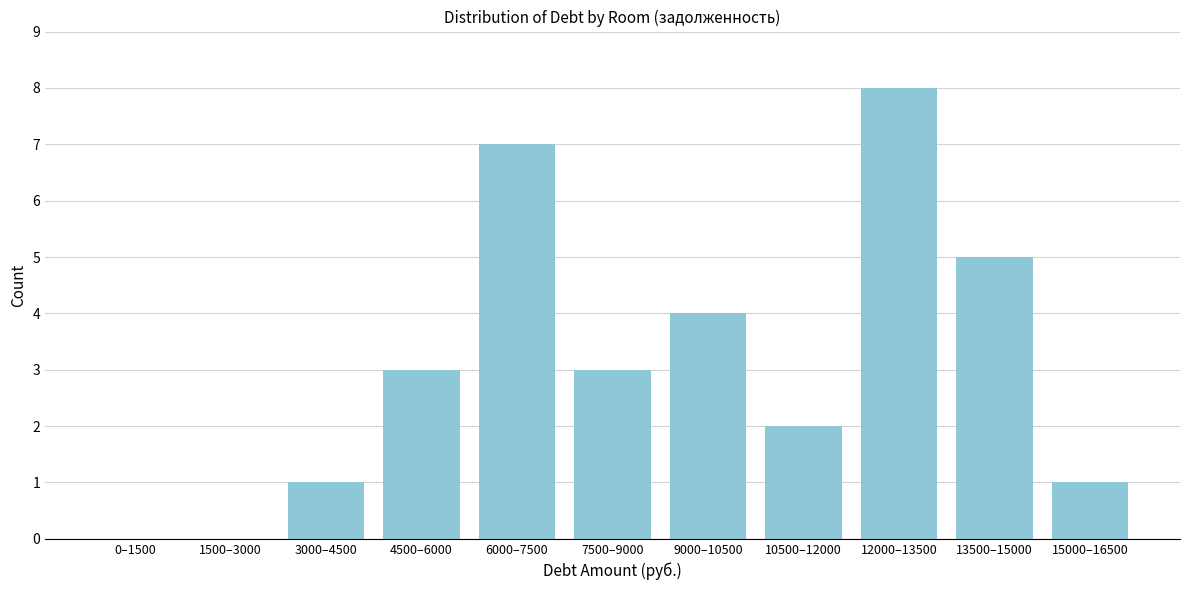

Reading left to right, what are all the values shown in this chart?

0–1500=0	1500–3000=0	3000–4500=1	4500–6000=3	6000–7500=7	7500–9000=3	9000–10500=4	10500–12000=2	12000–13500=8	13500–15000=5	15000–16500=1